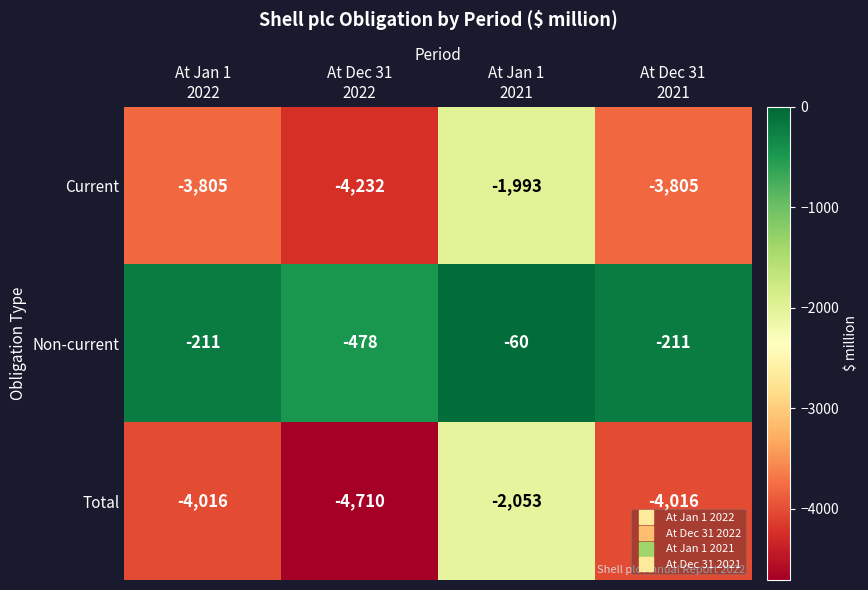

Reading left to right, list all the values displayed in this chart.

Current: -3805	-4232	-1993	-3805
Non-current: -211	-478	-60	-211
Total: -4016	-4710	-2053	-4016